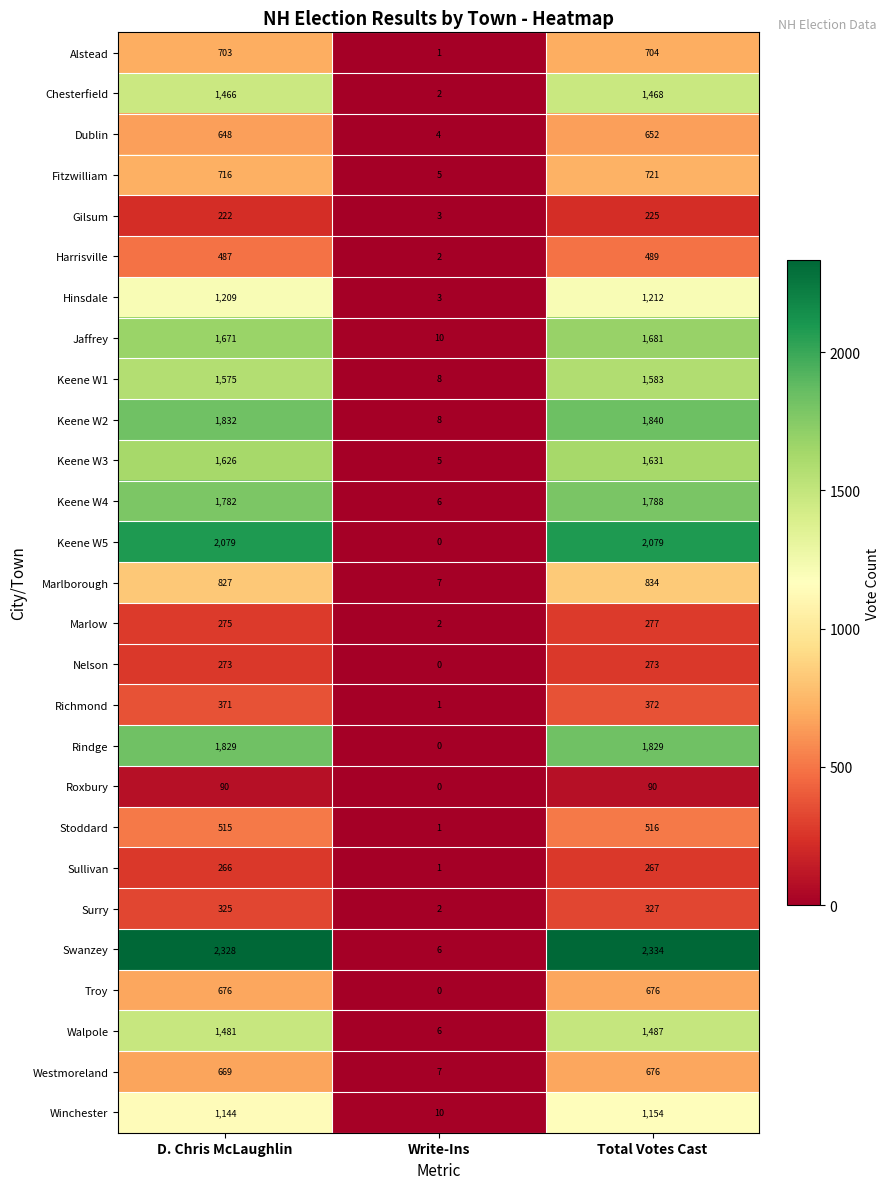

The value of Winchester at Write-Ins is 14. True or false?

False